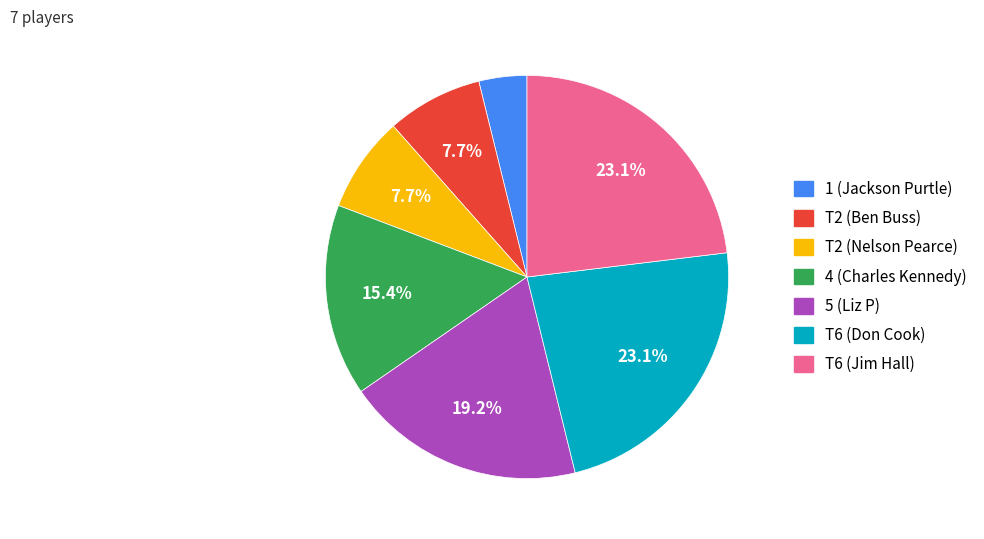

True or false: T2 (Nelson Pearce) accounts for 1% of the total.

False